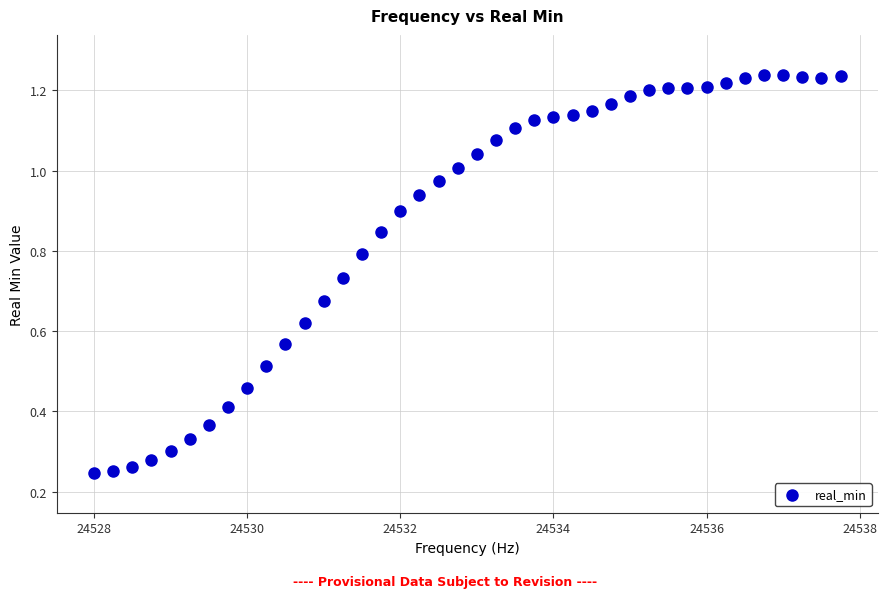

What is the range of X values (max minus min)?

9.8